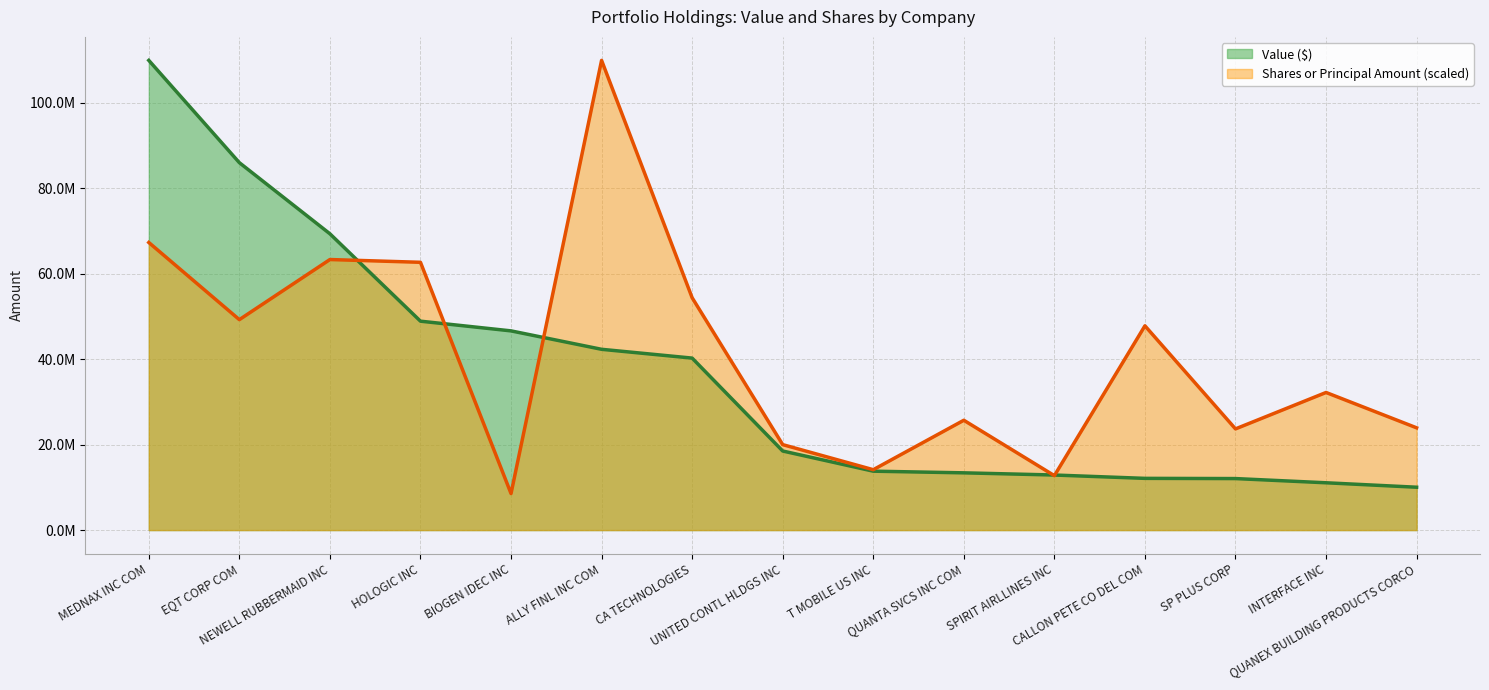

List the series in order of their peak value, lowest first.

Value ($), Shares or Principal Amount